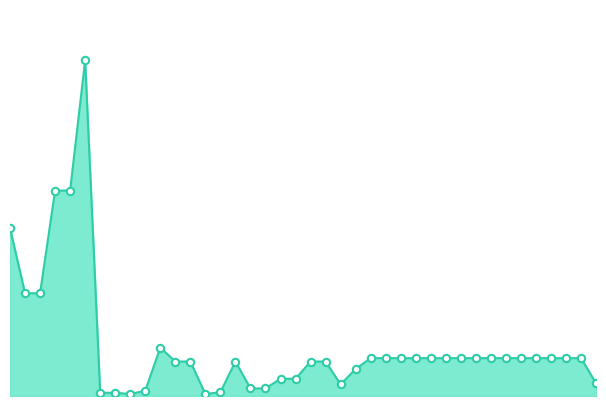

Is this an area chart (filled region under the line)?

Yes